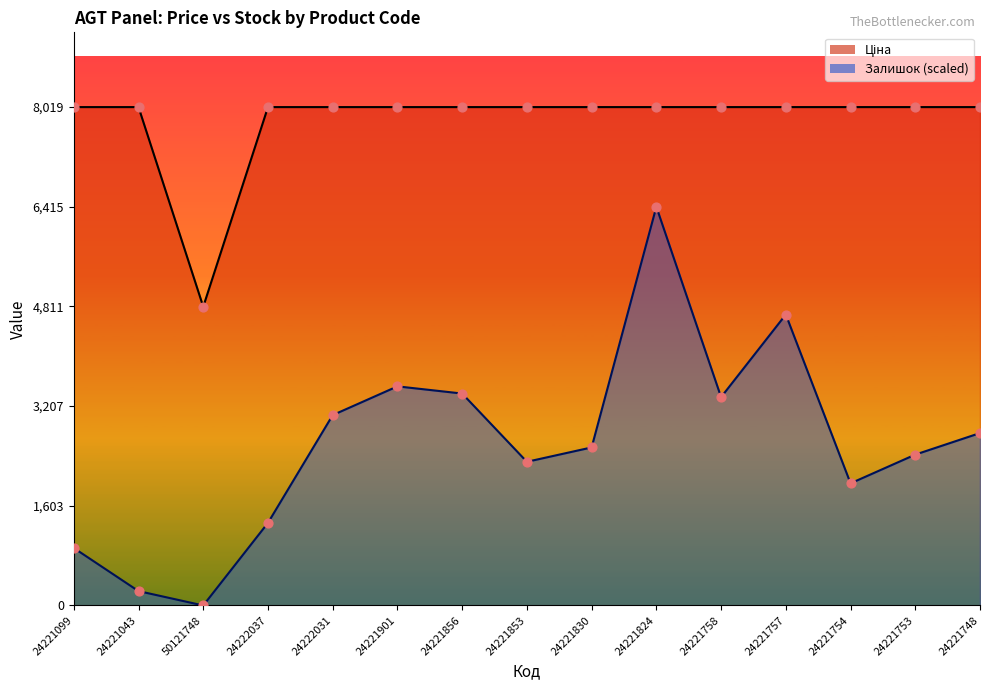

Which series reaches the maximum Y coordinate?

Ціна points